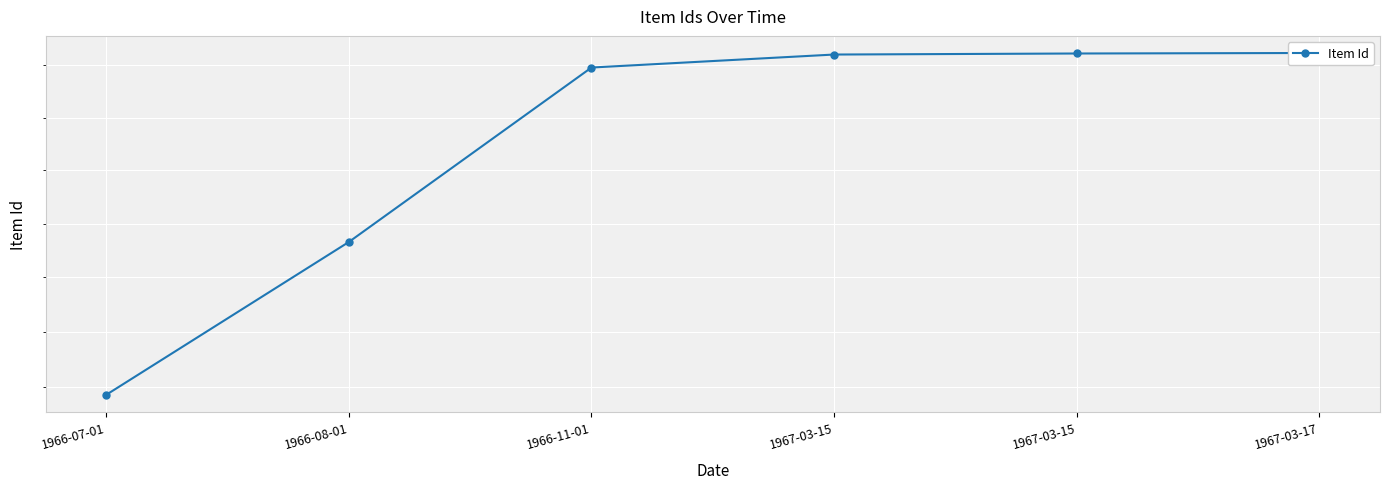

Is it true that the value at 1966-11-01 is 10996?

True